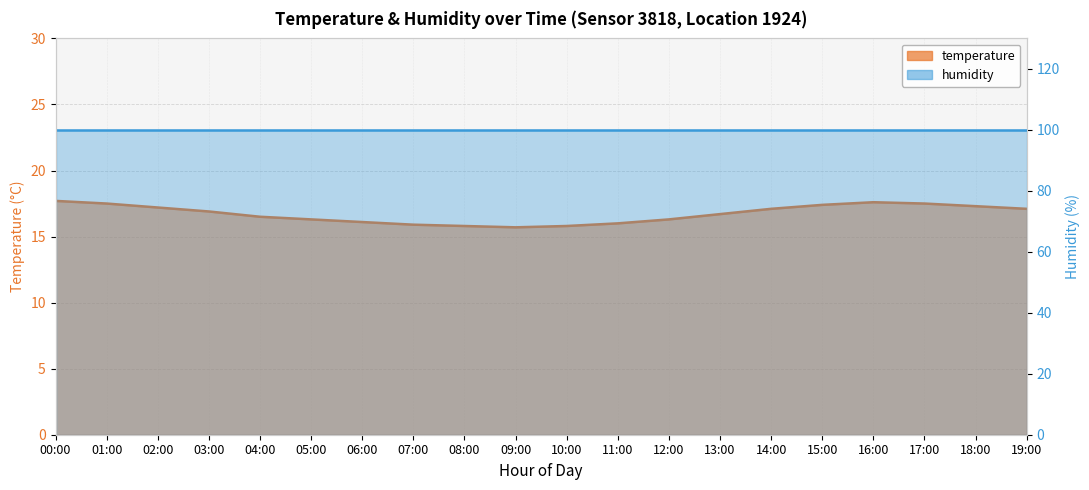

How many values are below 16?

4